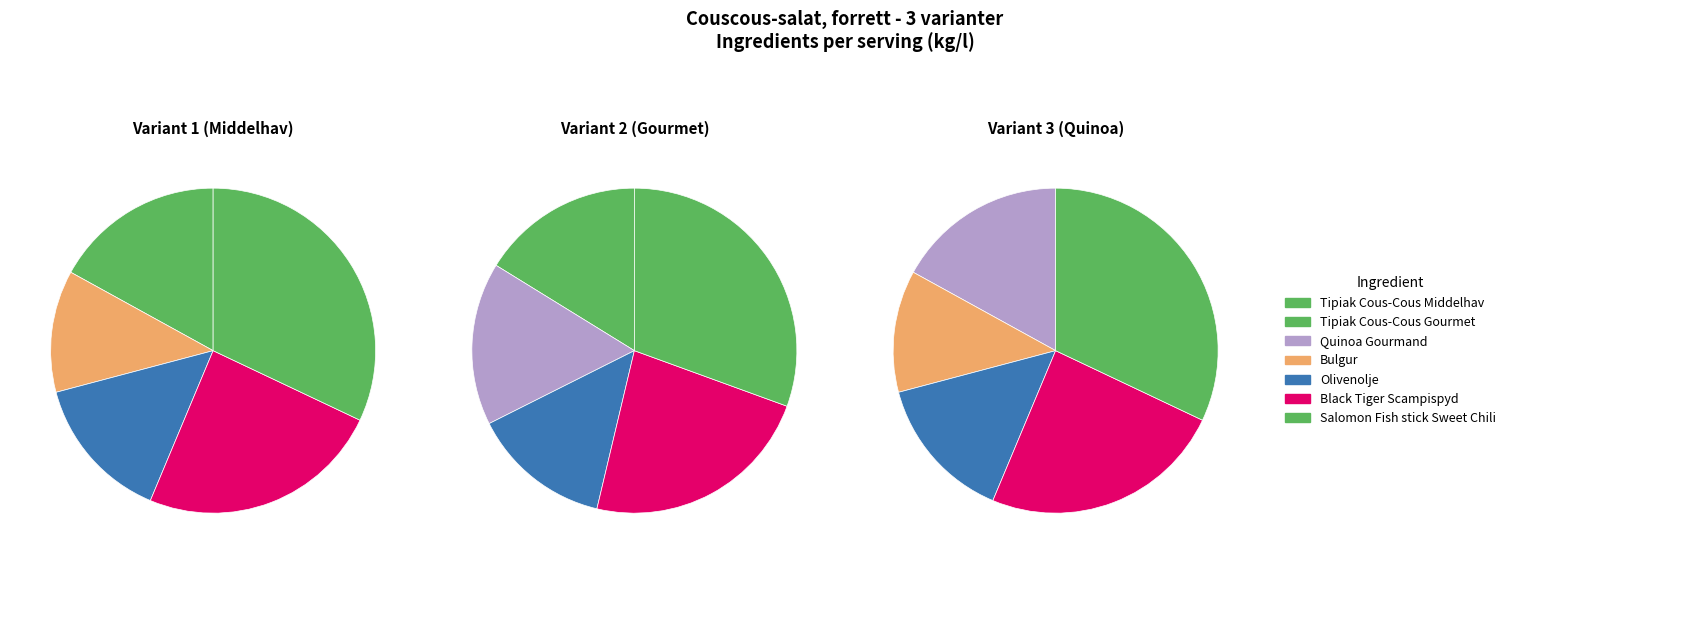

What percentage is NOT represented by Salomon Fish stick Sweet Chili?

76.1%